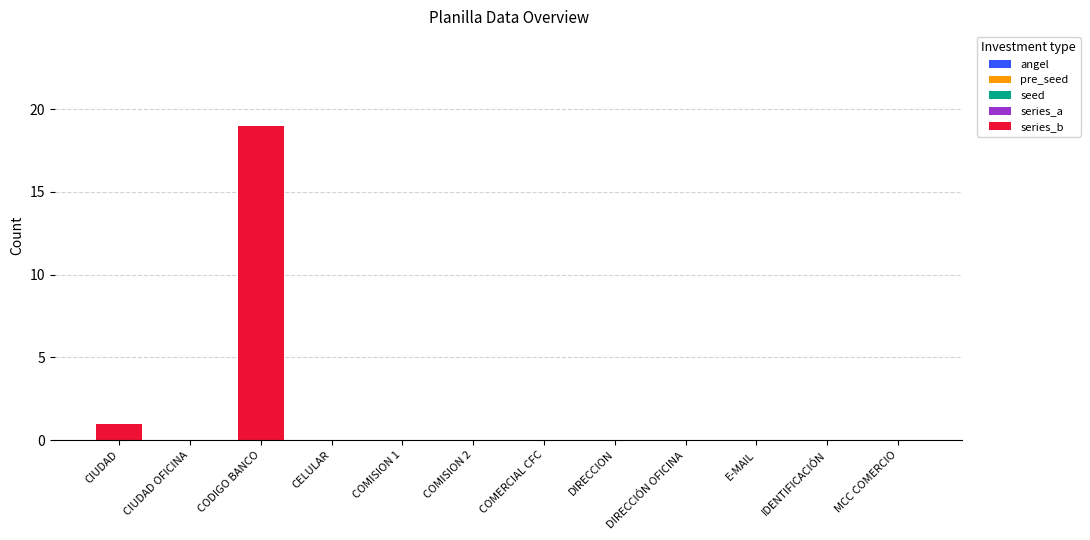

Where is the data nearest to the value 9?

CIUDAD